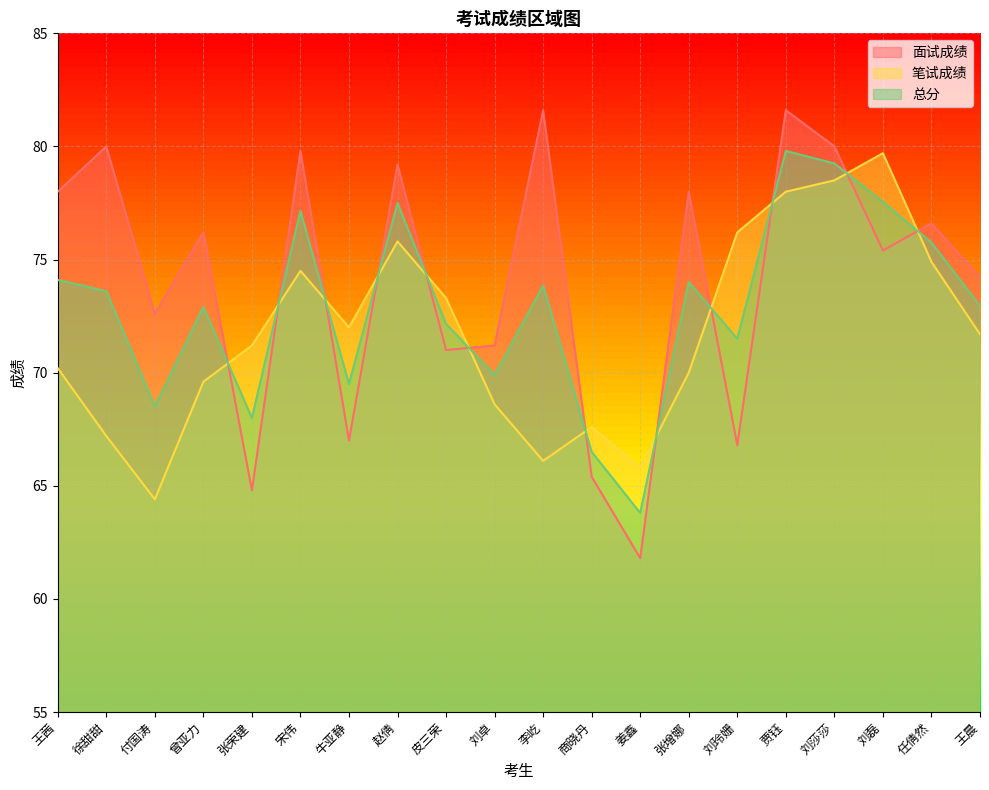

List the series in order of their overall mean, lowest first.

笔试成绩, 总分, 面试成绩